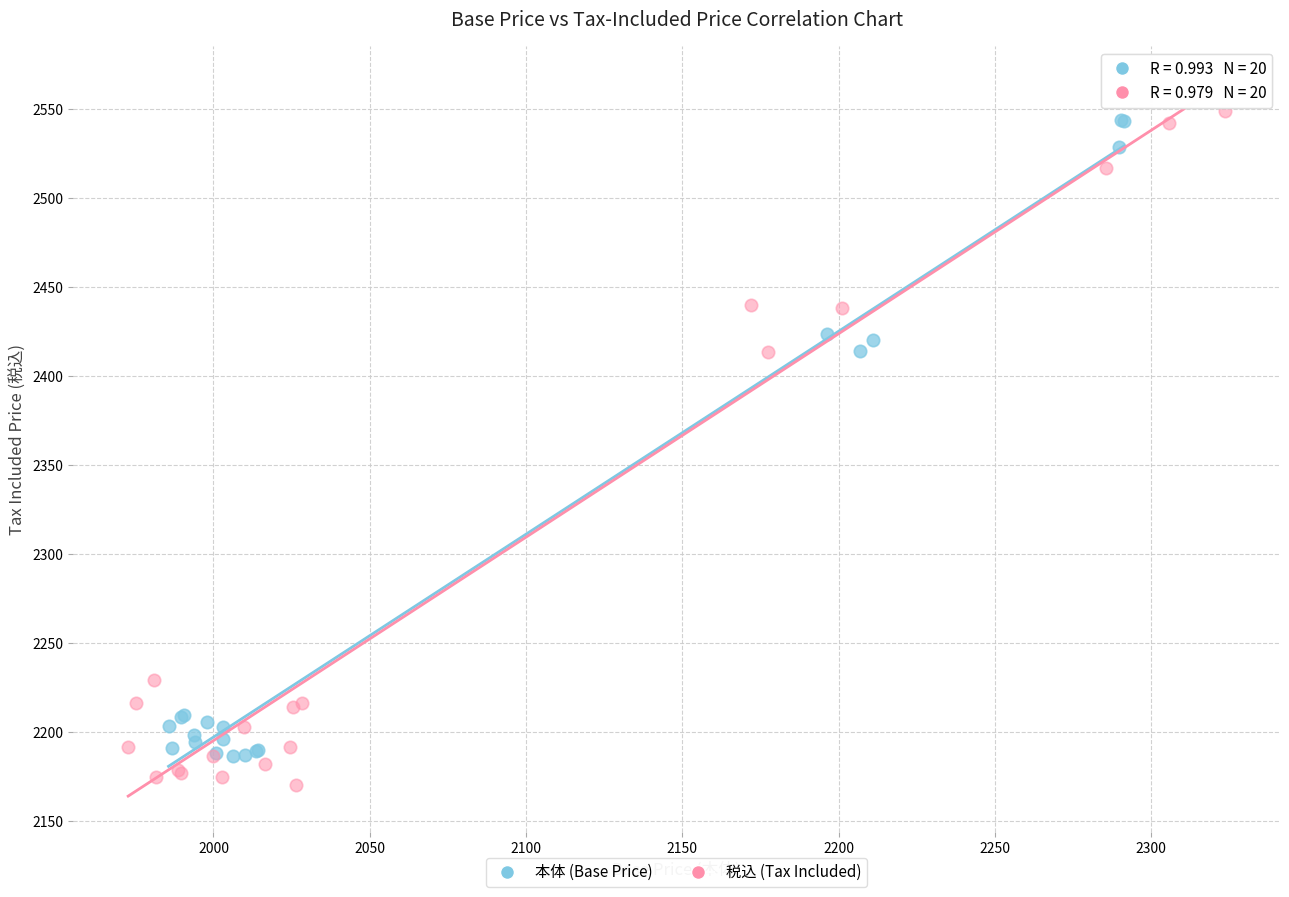

Which series has the widest spread of Y values?

税込 (Tax Included)